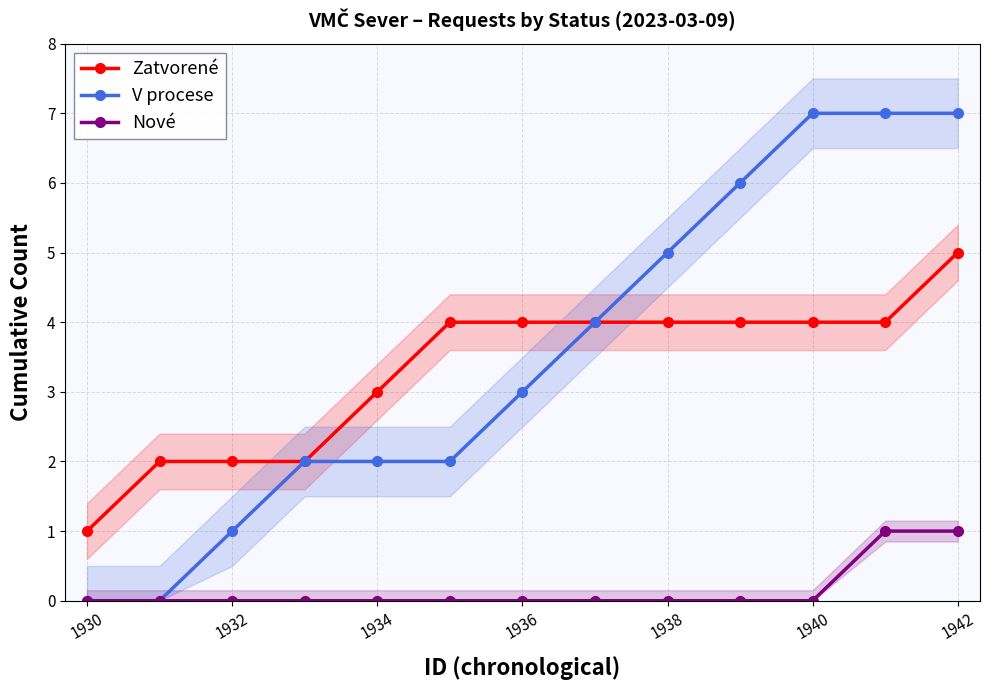

The value of V procese at 1934 is 2. True or false?

True